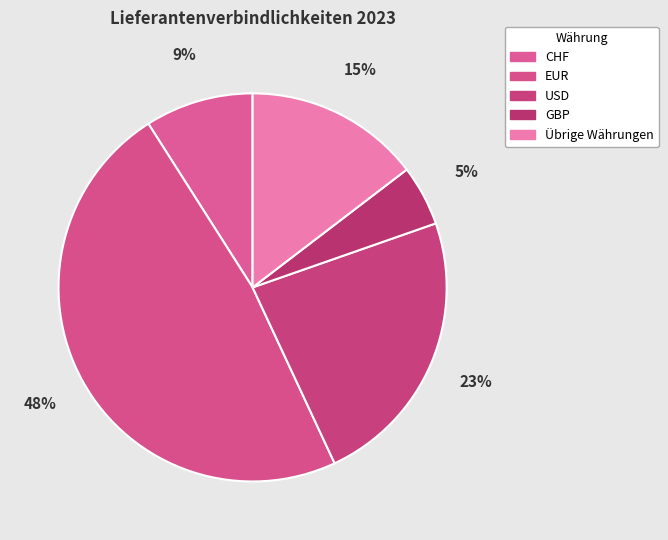

Count the number of slices in the pie.

5